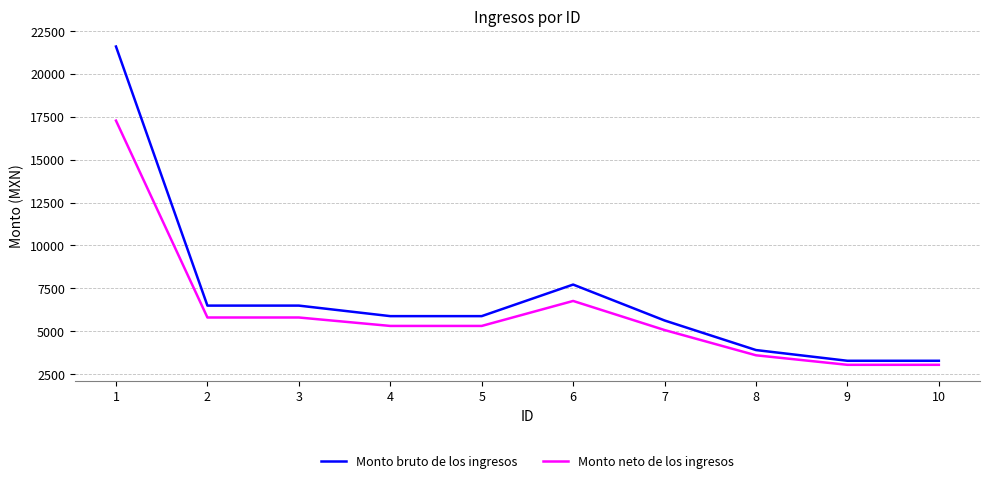

Where does the Monto bruto de los ingresos series first go above 5886?

1